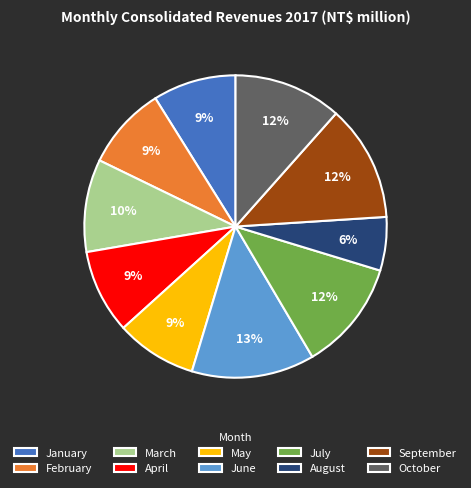

Is the sum of August and May greater than half?

No